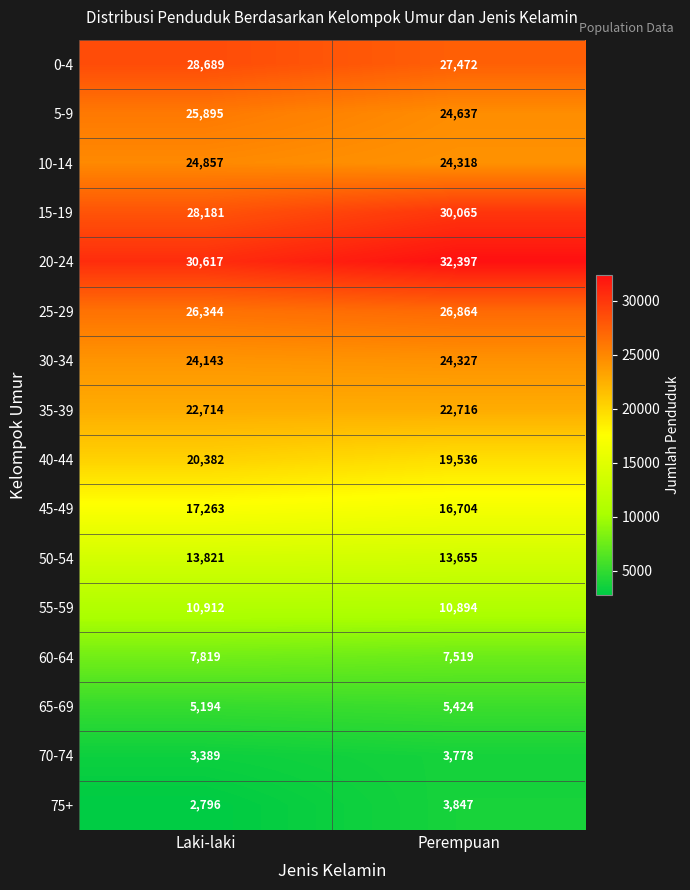

Which series changed the most between Laki-laki and Perempuan?

15-19